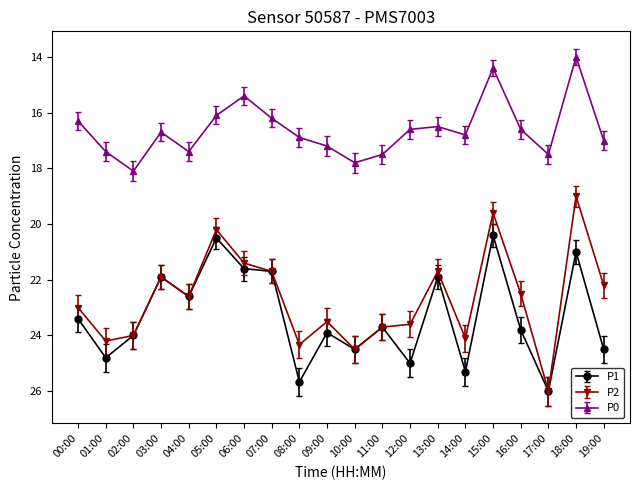

Count the number of data series in this chart.

3